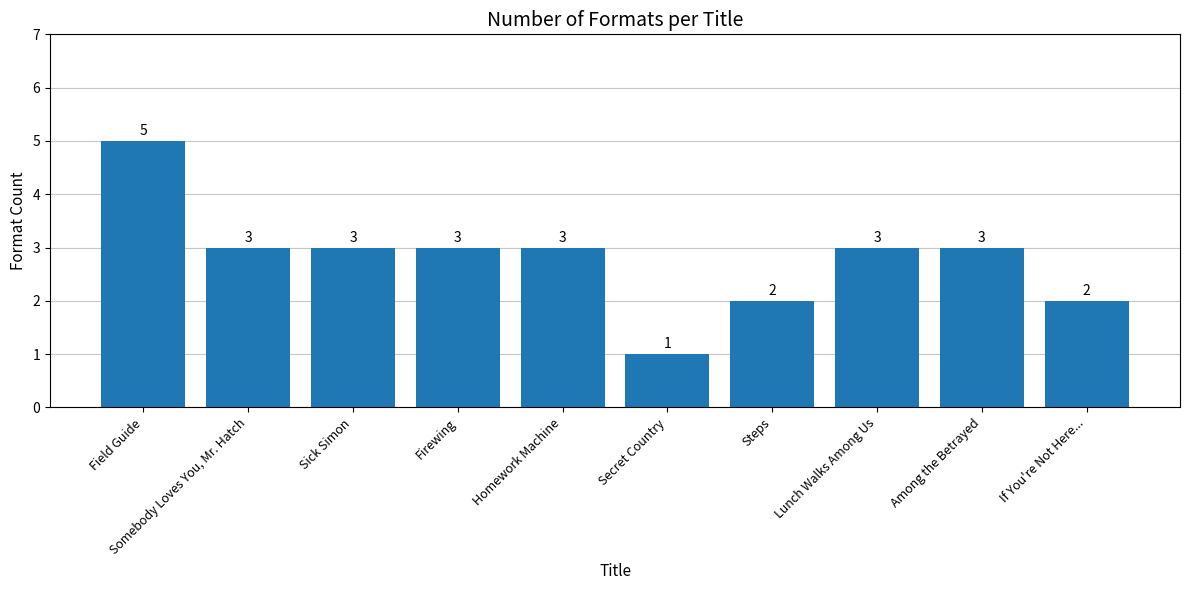

Which label corresponds to the largest value in the chart?

Field Guide